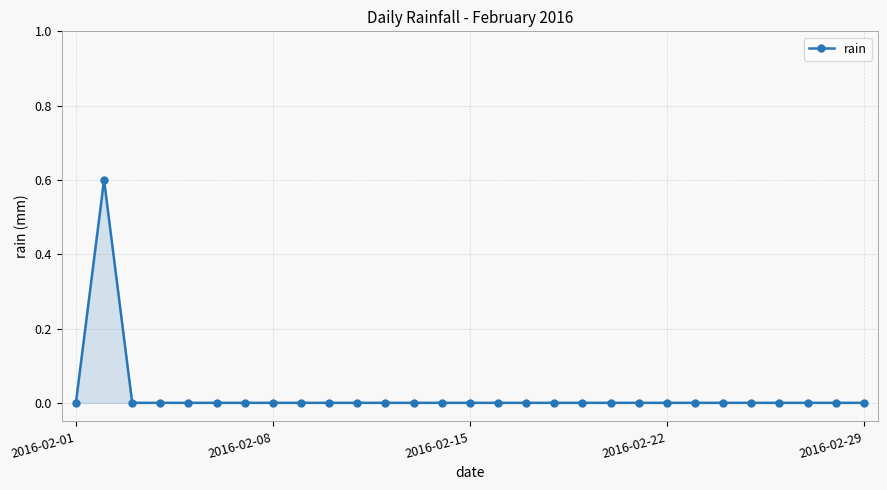

What is the difference between the maximum and minimum values?

0.6